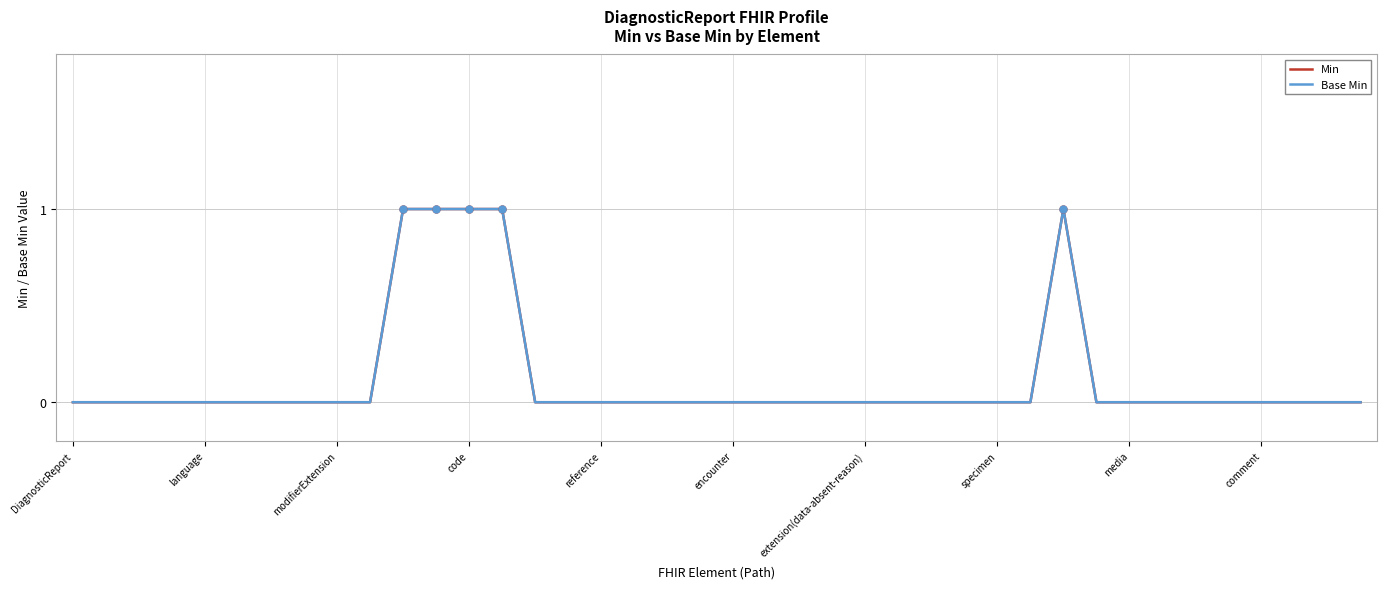

Which category has the highest value across all series?

10